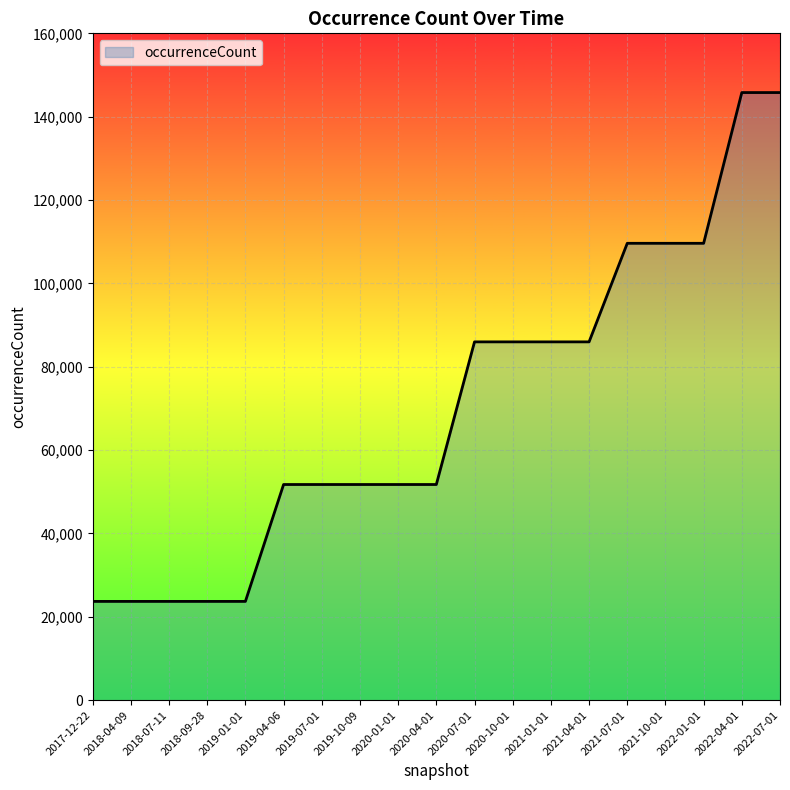

Read the value at 2018-09-28.

23697